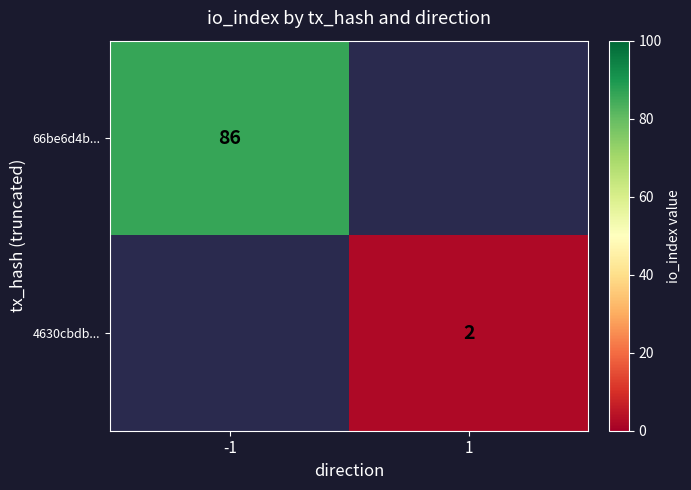

The 66be6d4b... series shows 86 at -1. True or false?

True